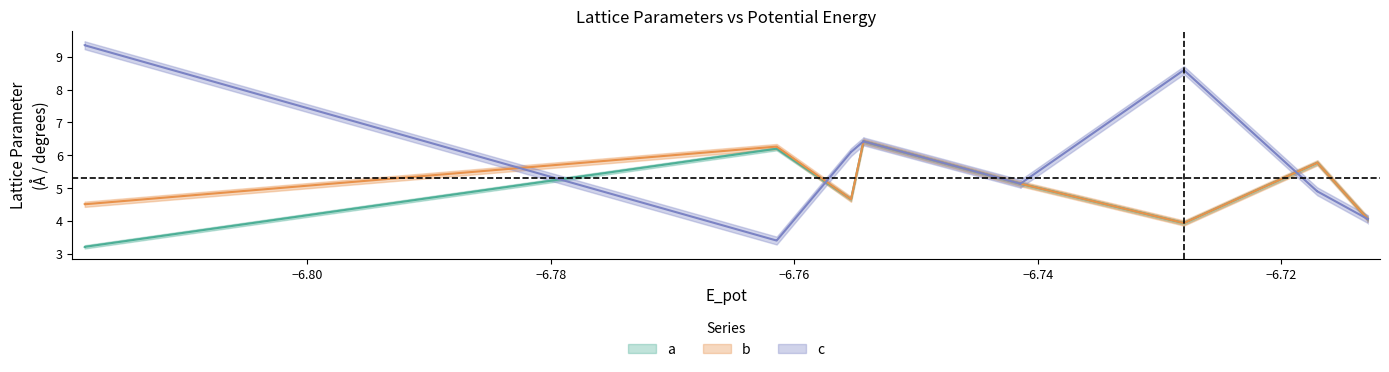

What is the value of the c point at the 25th from the left?

4.1